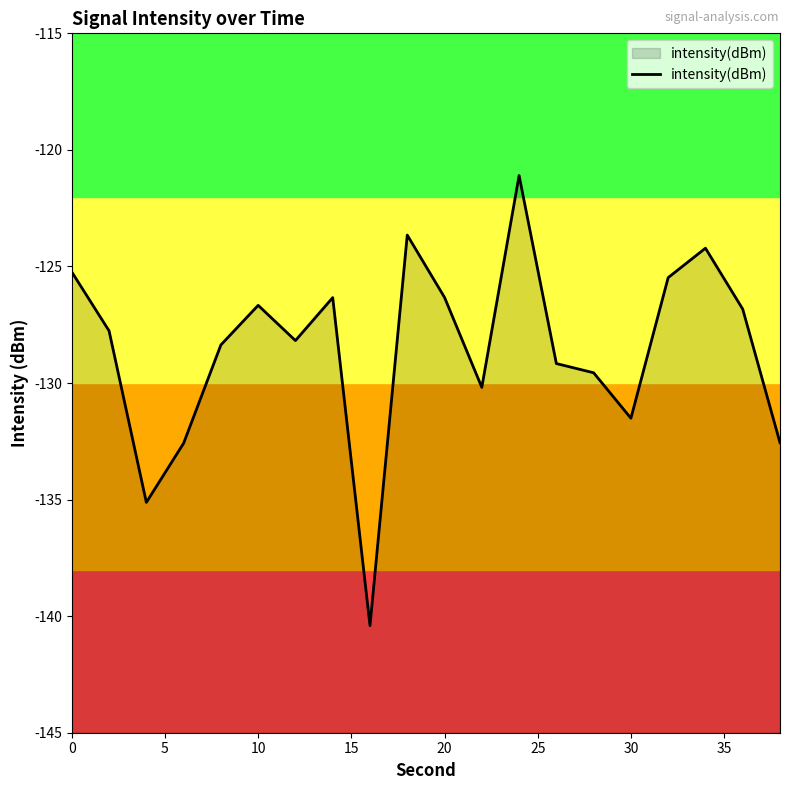

What is the smallest value displayed?

-140.4